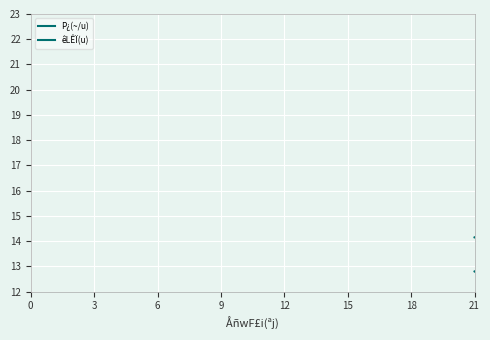

Which series has the largest range (max minus min)?

P¿(~/u)